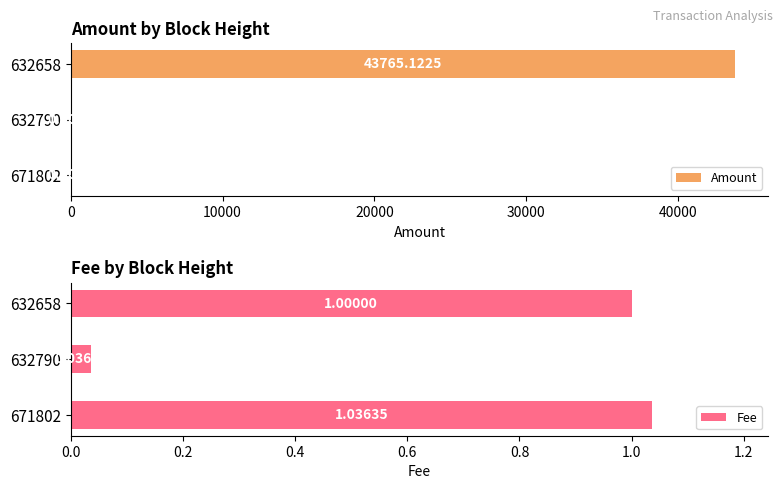

What is the value of the Fee bar at the 3rd from the left?

1.0